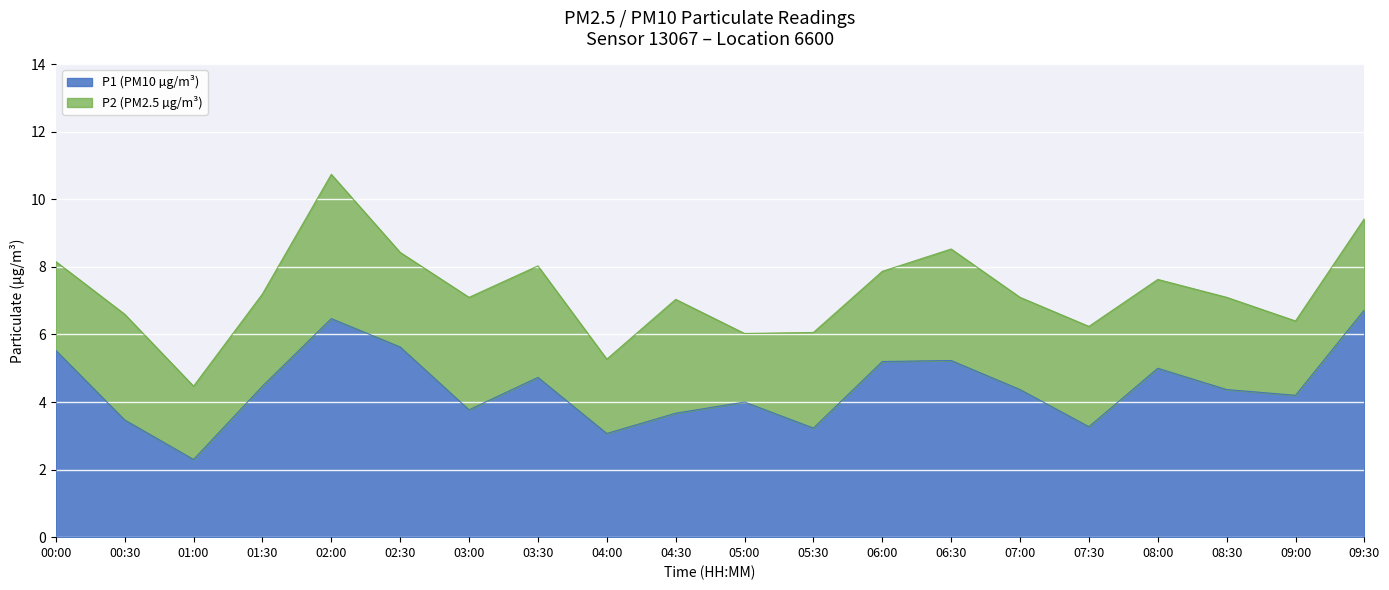

What is the maximum value shown in the chart?

6.7